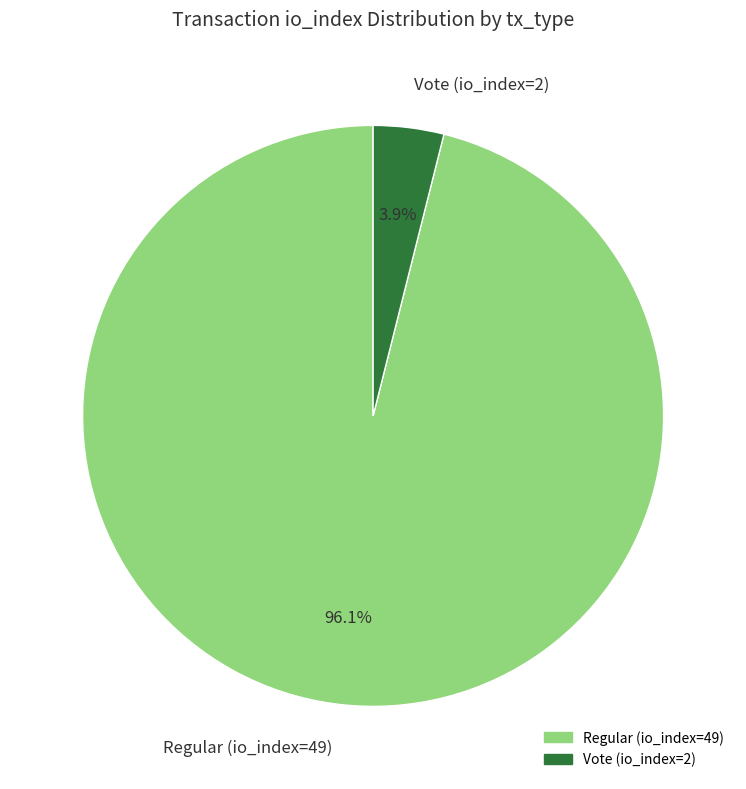

True or false: Vote (io_index=2) accounts for 4% of the total.

True